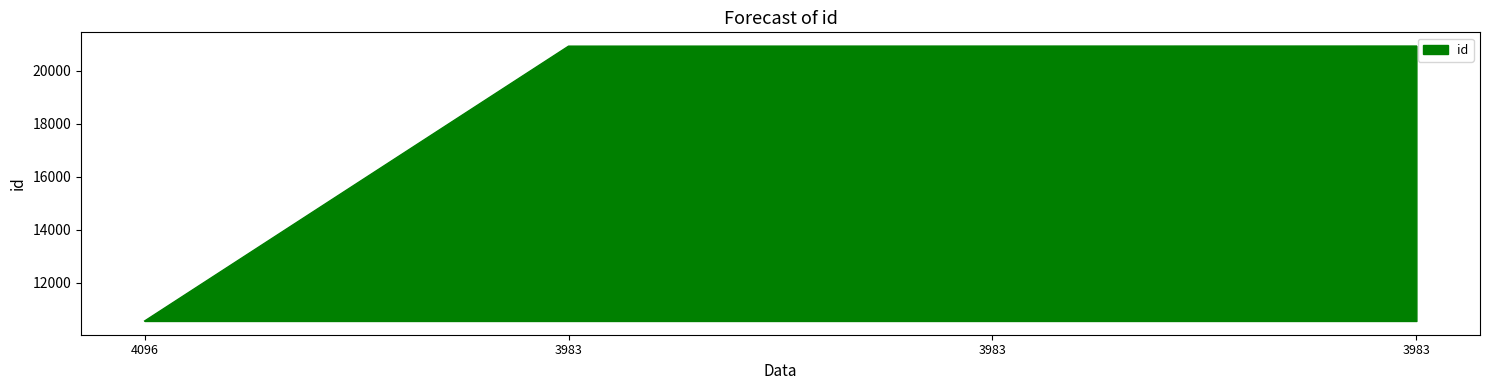

Is it true that the value at 3983 is 20926?

True